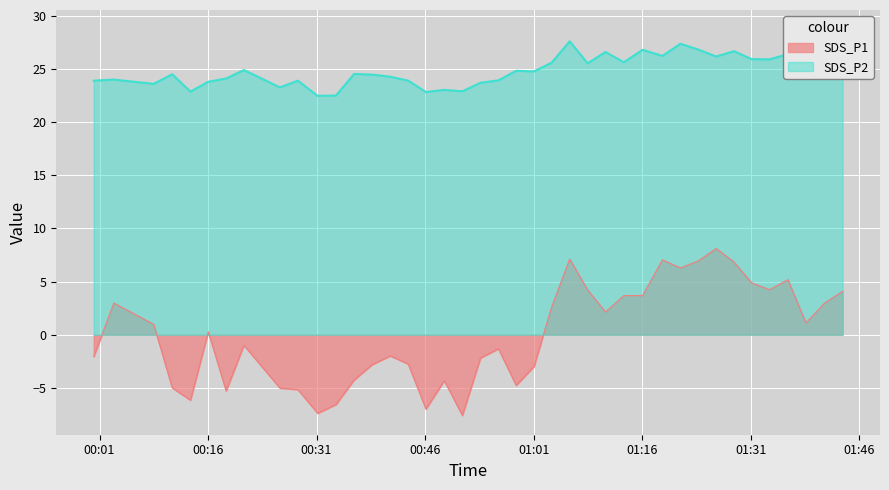

How many negative values does the SDS_P1 series have?

20